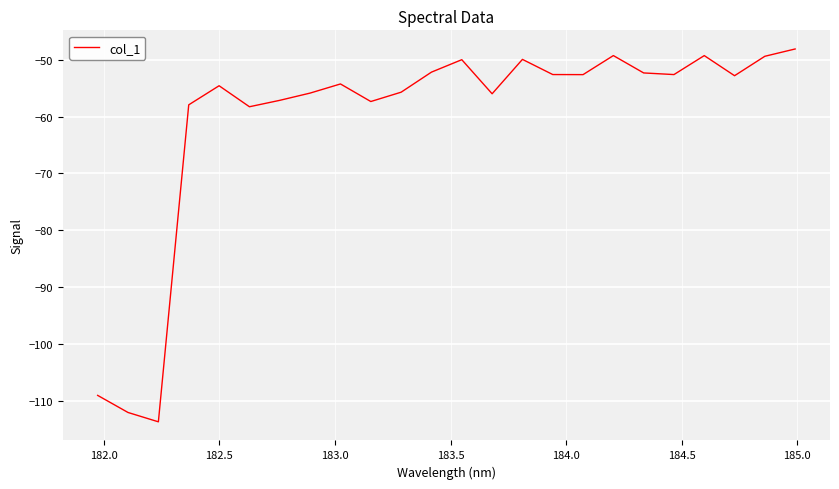

What is the minimum value shown in the chart?

-113.7